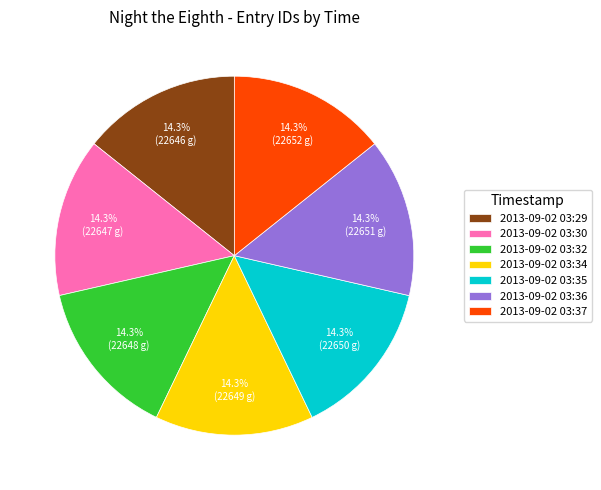

Does any single category account for the majority?

No